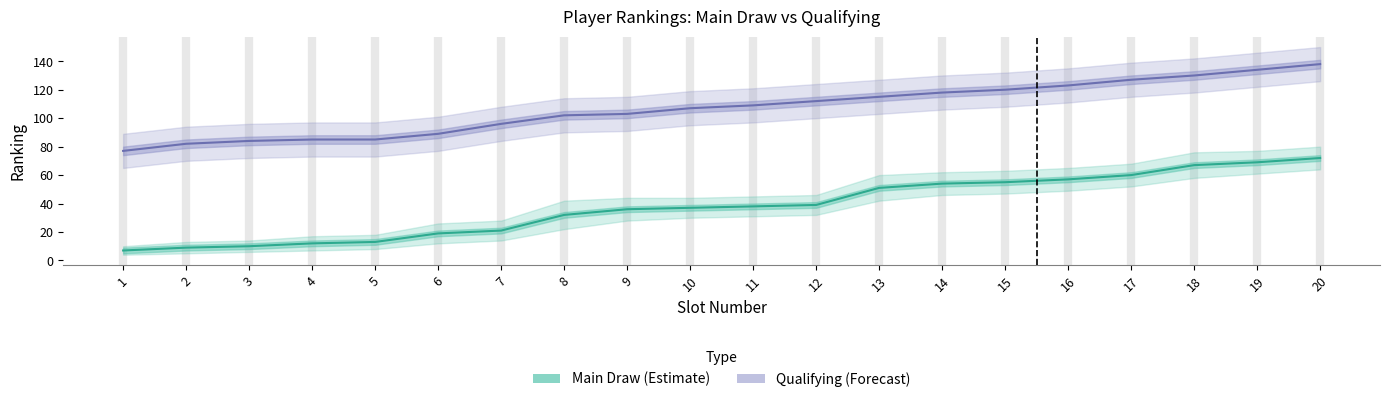

True or false: Qualifying has more than 0 points higher than both neighbors.

False